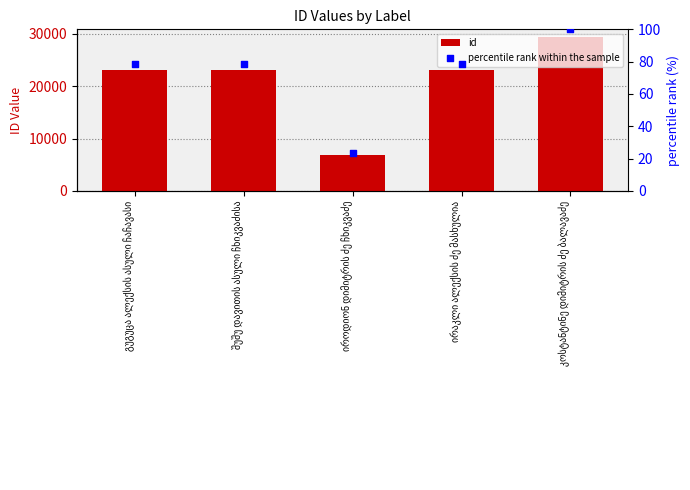

Which series reaches the minimum Y coordinate?

percentile rank within the sample